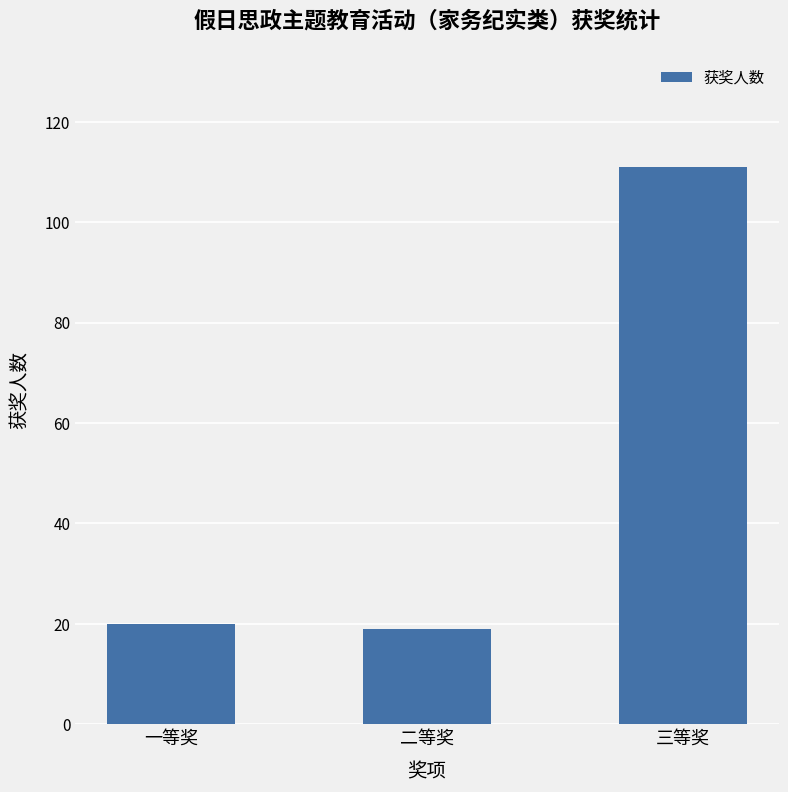

What is the difference between the maximum and second lowest values?

91